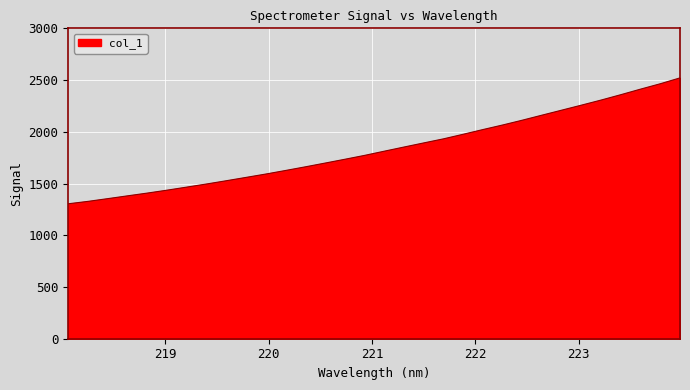

How many lines are shown in the chart?

1